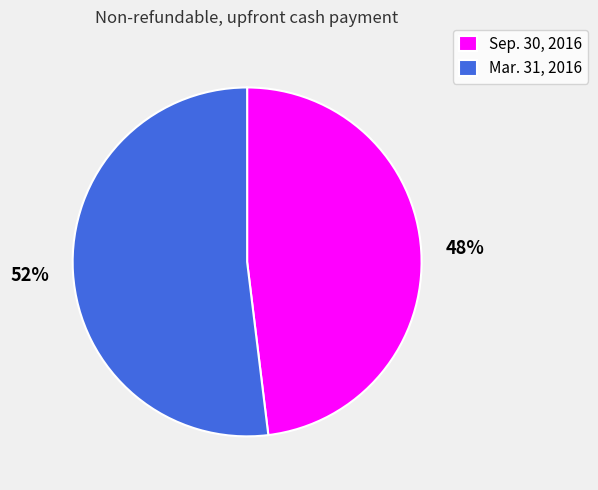

Count the number of slices in the pie.

2